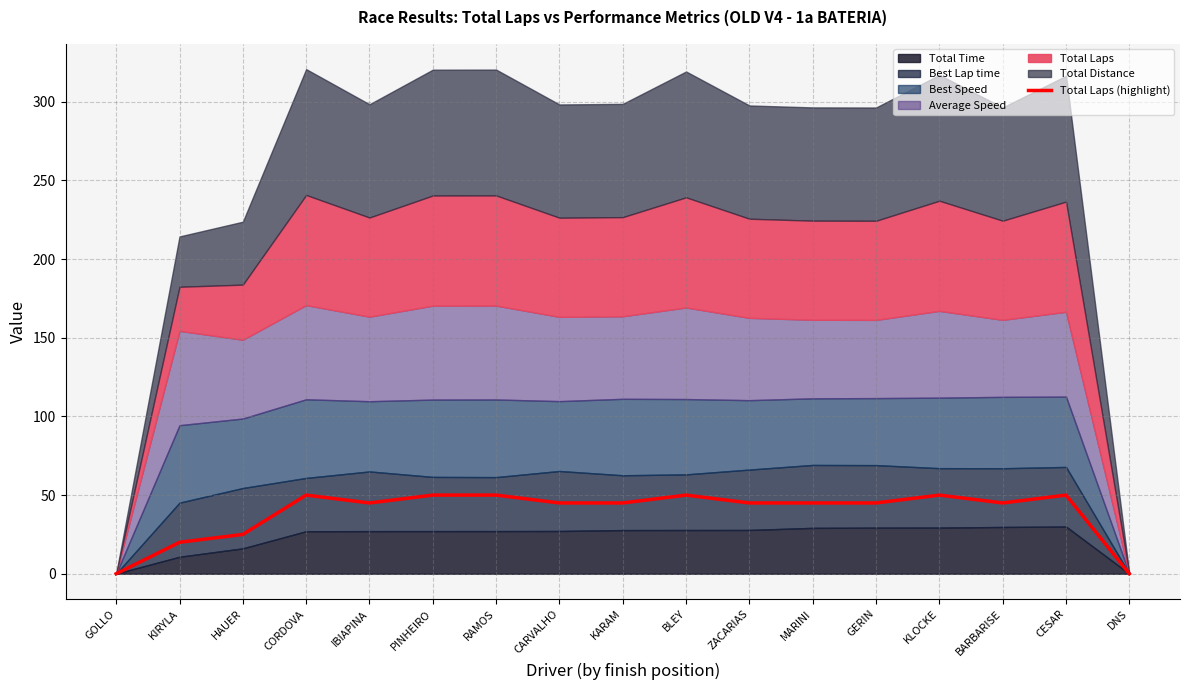

Where is the first local minimum?

IBIAPINA